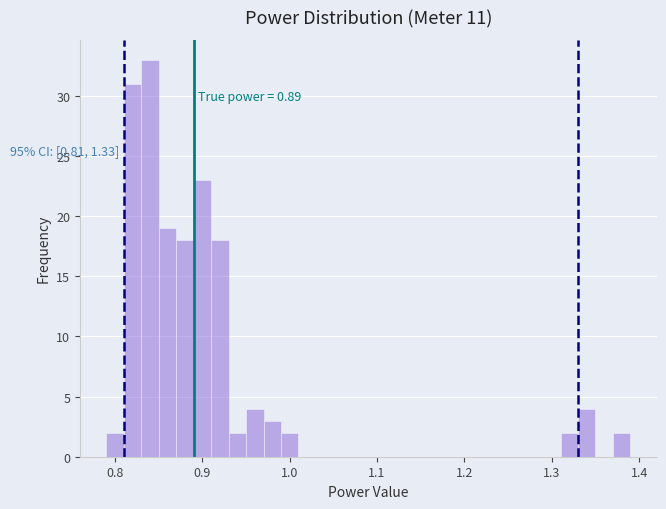

Read against the x-axis, roughly where is the centre of the tallest bar?

0.84